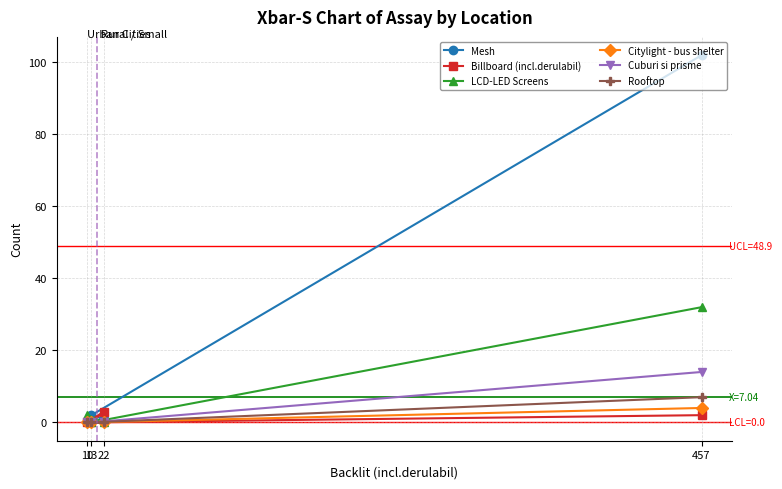

How many positive values does the Citylight - bus shelter series have?

1